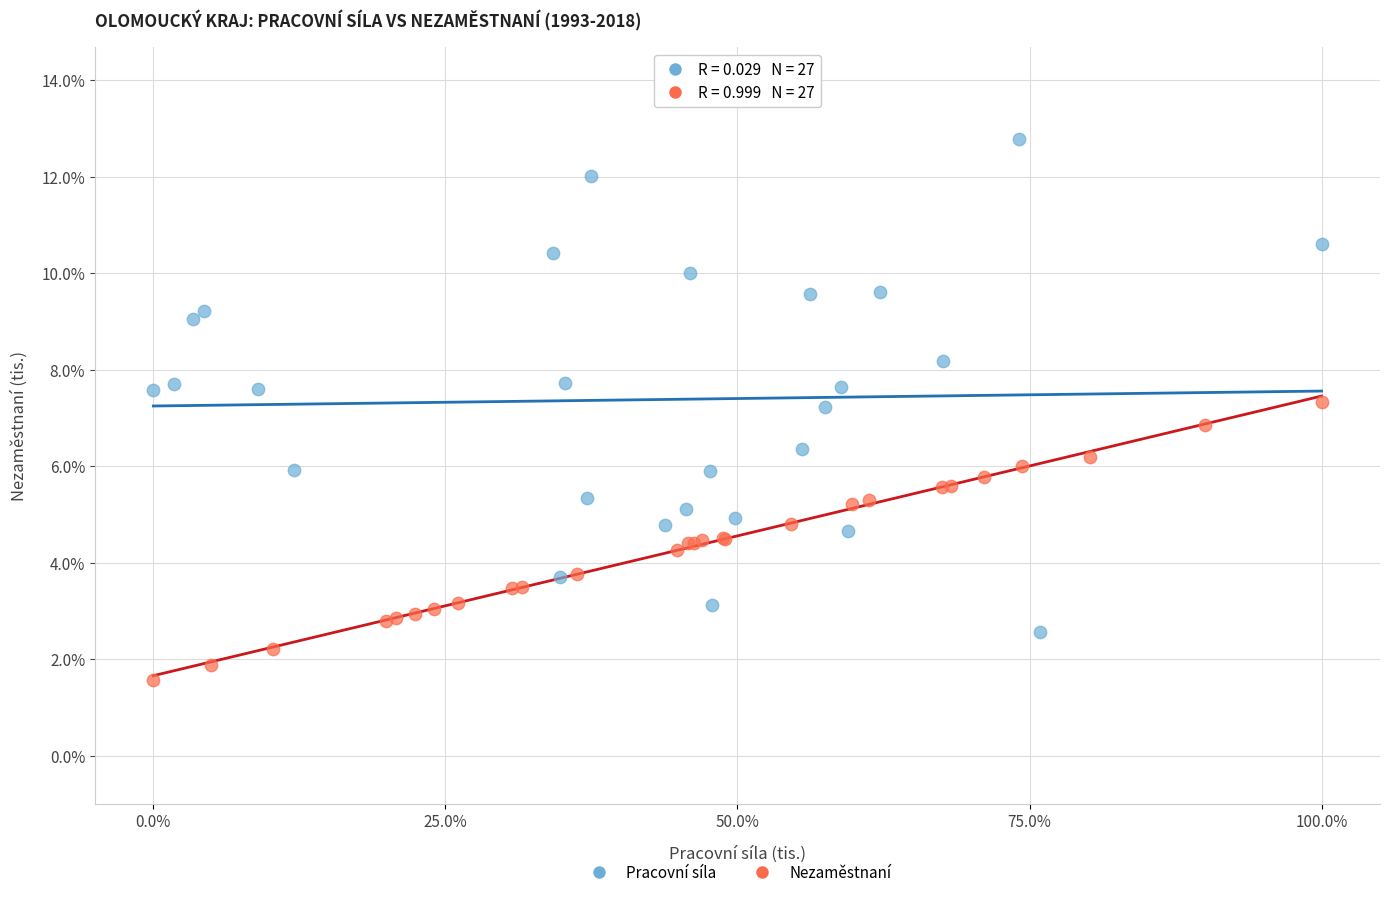

What are all the series names shown in the legend?

Pracovní síla, Nezaměstnaní